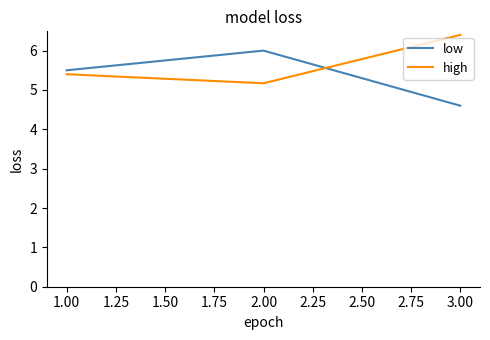

What is the difference between the highest and lowest values at 3.00?

1.8